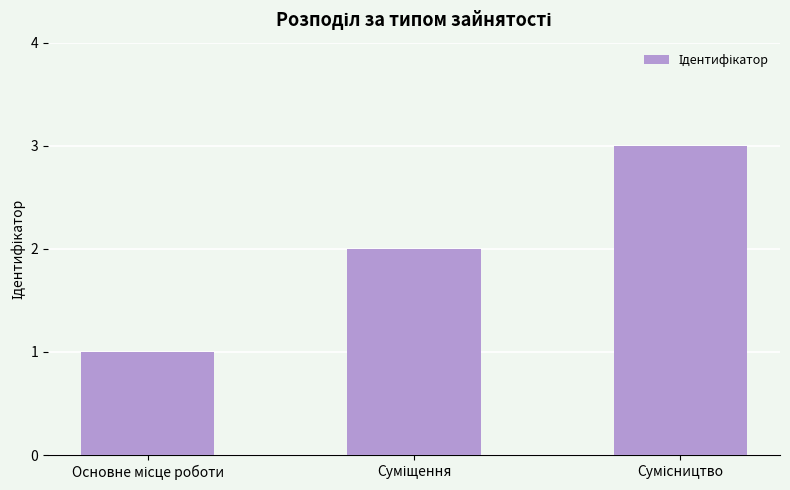

What is the sum of all values?

6